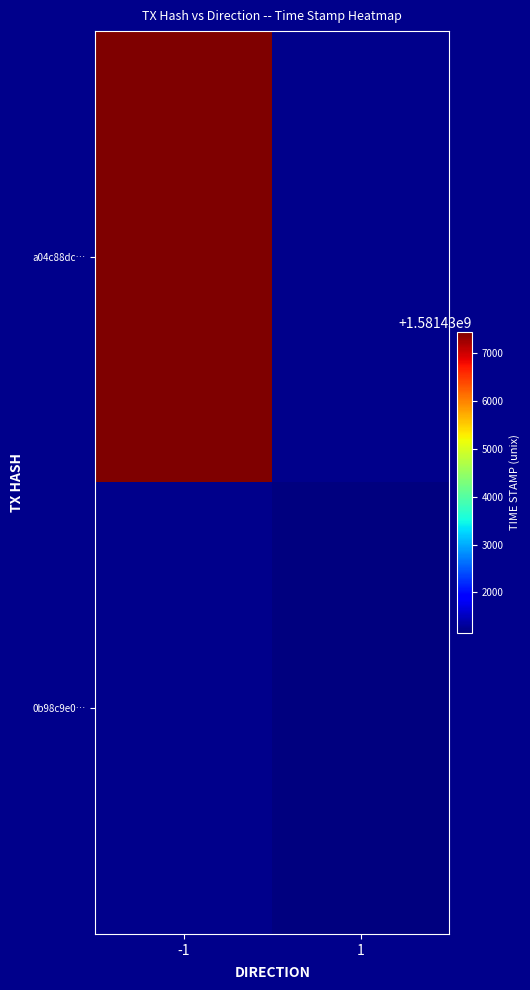

Rank the series at -1 from lowest to highest value.

0b98c9e0…, a04c88dc…